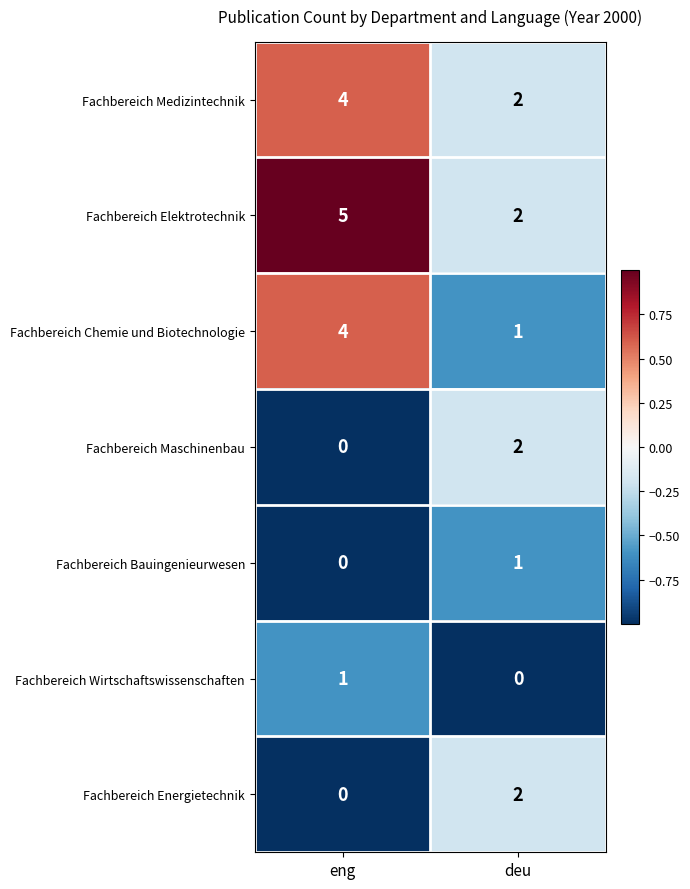

Reading left to right, what are all the values shown in this chart?

Fachbereich Medizintechnik: eng=4	deu=2
Fachbereich Elektrotechnik: eng=5	deu=2
Fachbereich Chemie und Biotechnologie: eng=4	deu=1
Fachbereich Maschinenbau: eng=0	deu=2
Fachbereich Bauingenieurwesen: eng=0	deu=1
Fachbereich Wirtschaftswissenschaften: eng=1	deu=0
Fachbereich Energietechnik: eng=0	deu=2